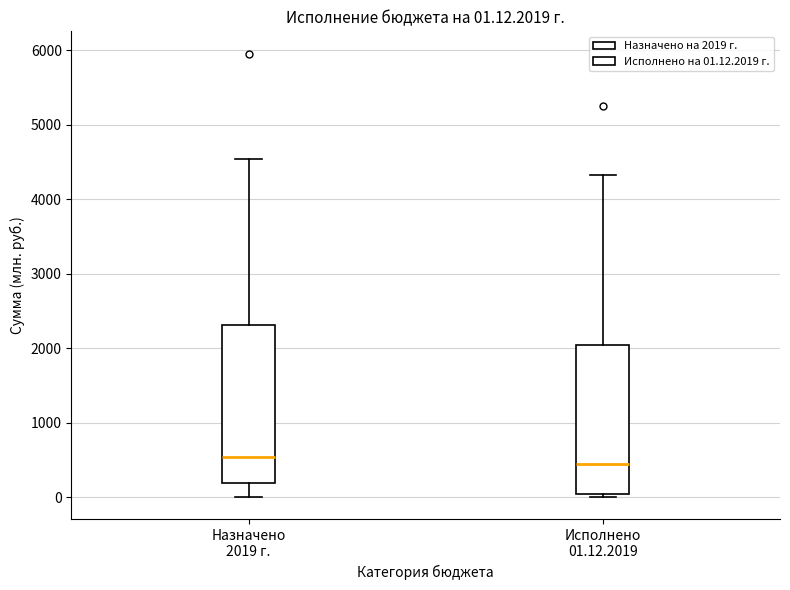

Comparing the boxes themselves (not the whiskers), which one is the tallest?

Назначено 2019 г.